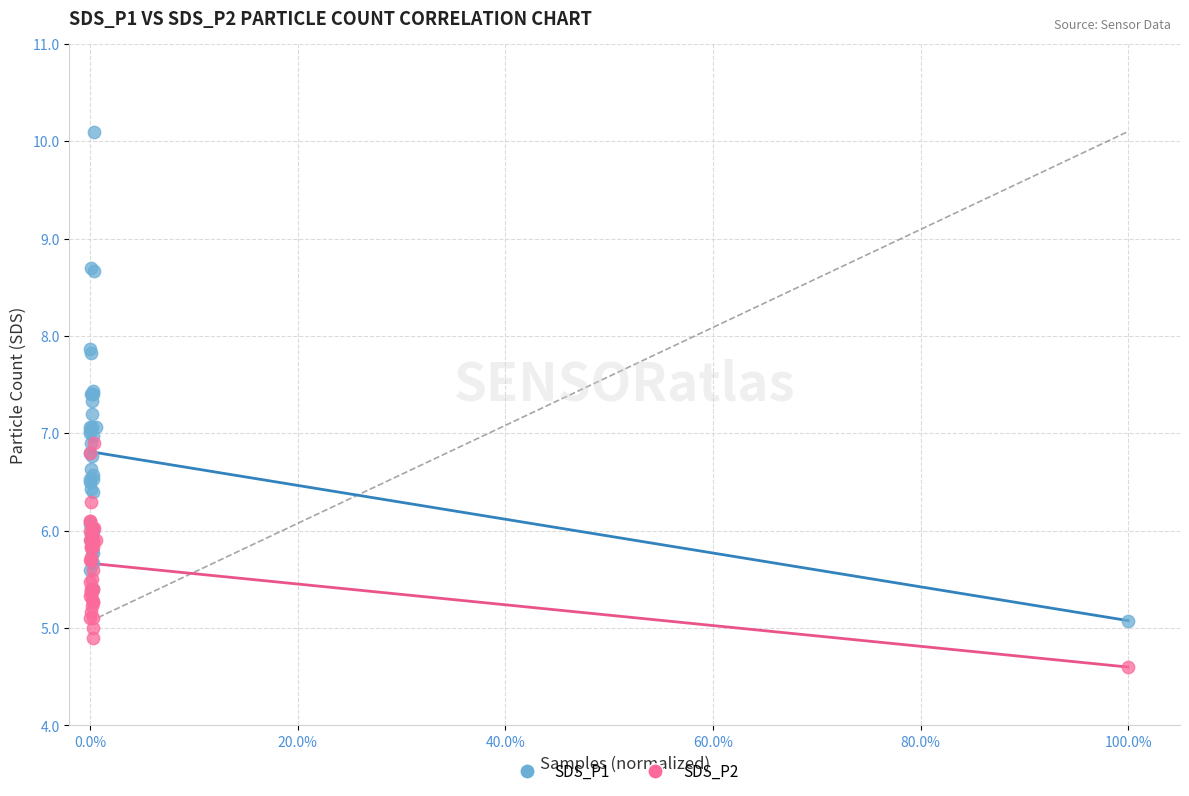

What are all the series names shown in the legend?

SDS_P1, SDS_P2